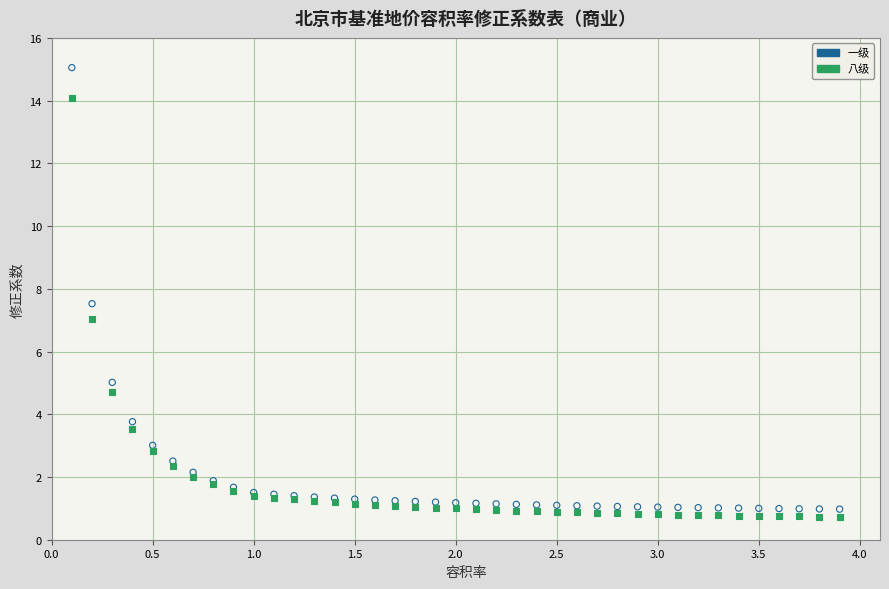

In the 一级 series, what Y value is closest to 8?

7.5